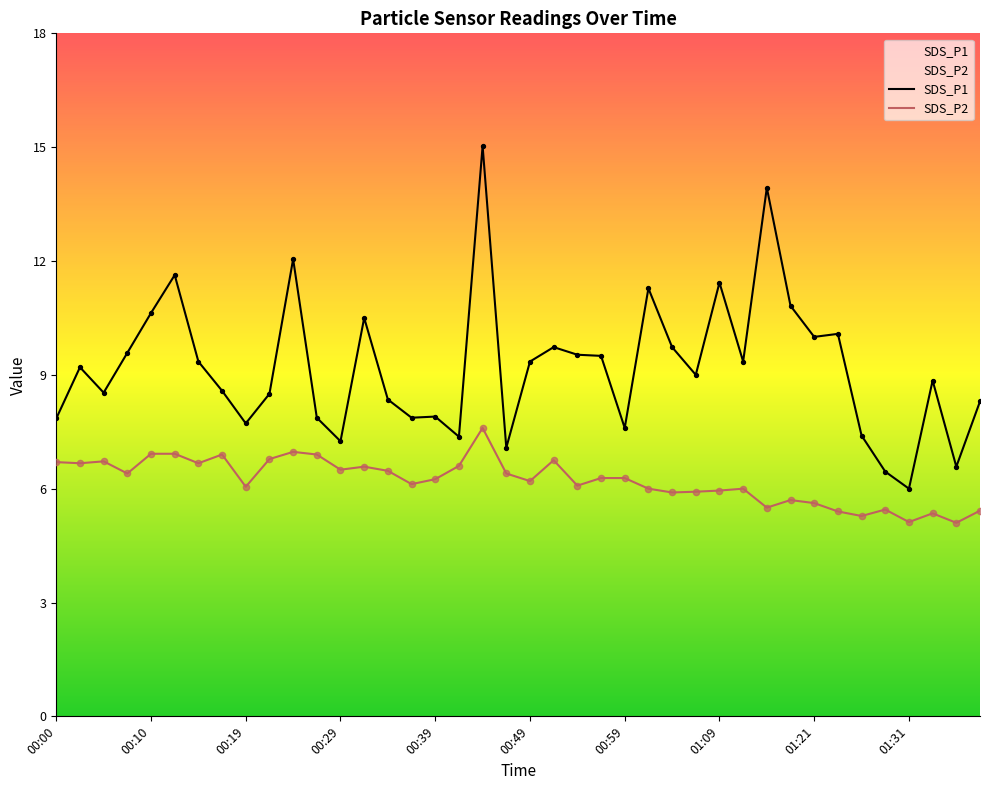

Which series has the largest Y range (max minus min)?

SDS_P1